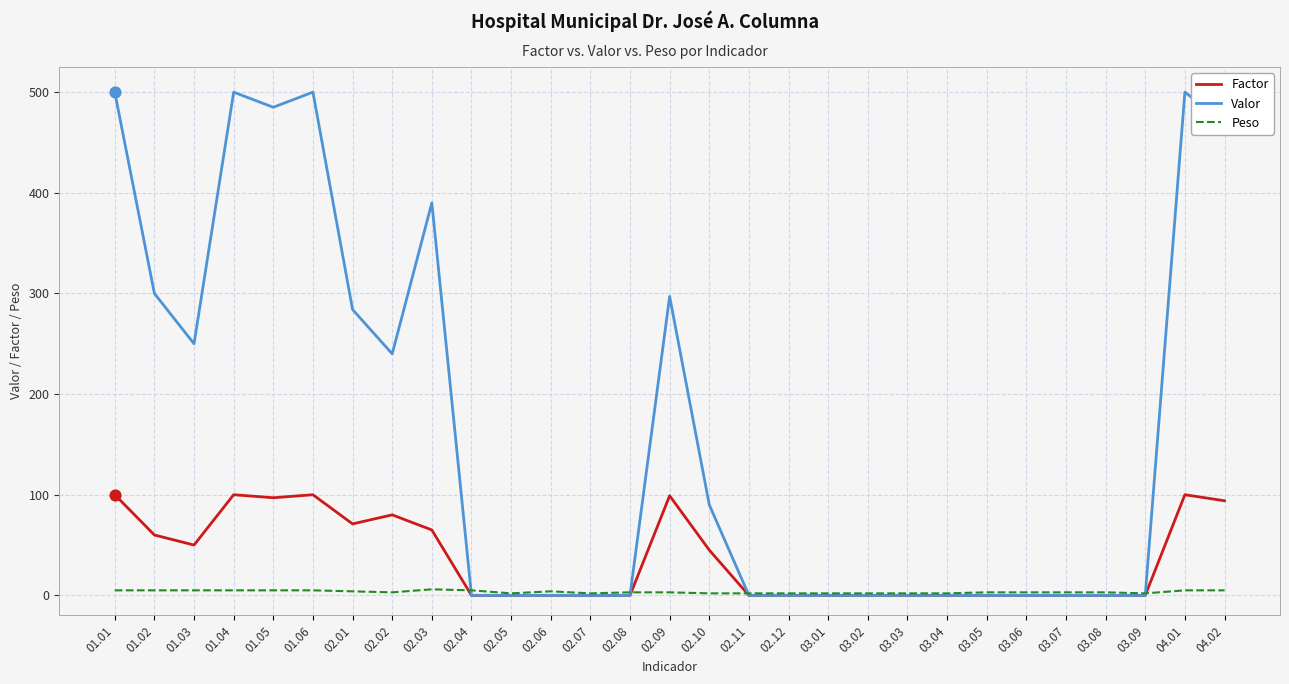

Which series has the largest range (max minus min)?

Valor